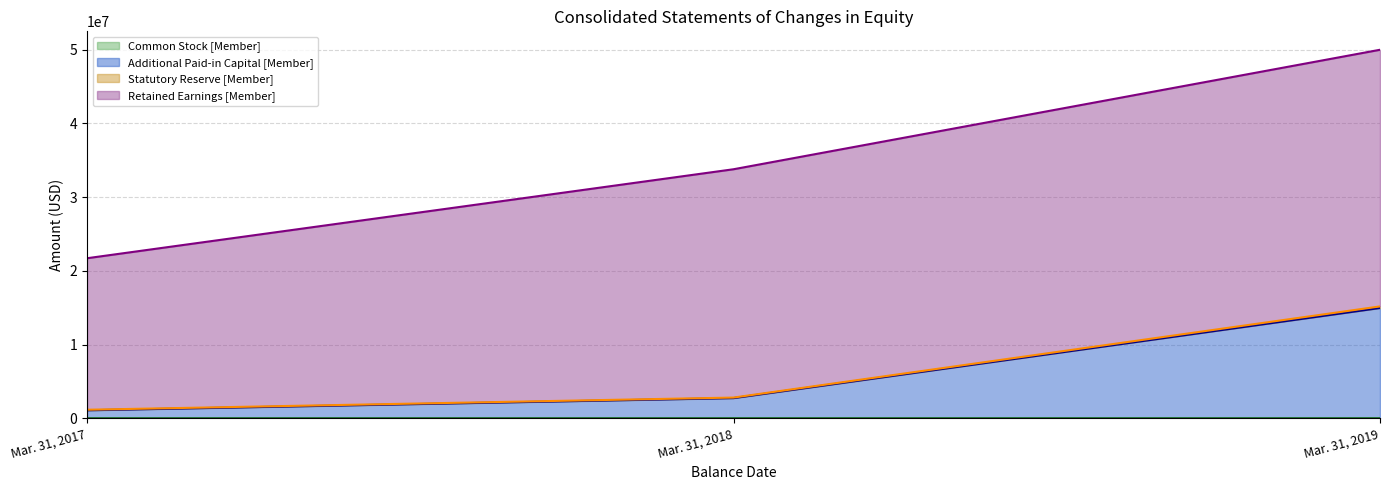

Which label corresponds to the largest value in the chart?

Mar. 31, 2019